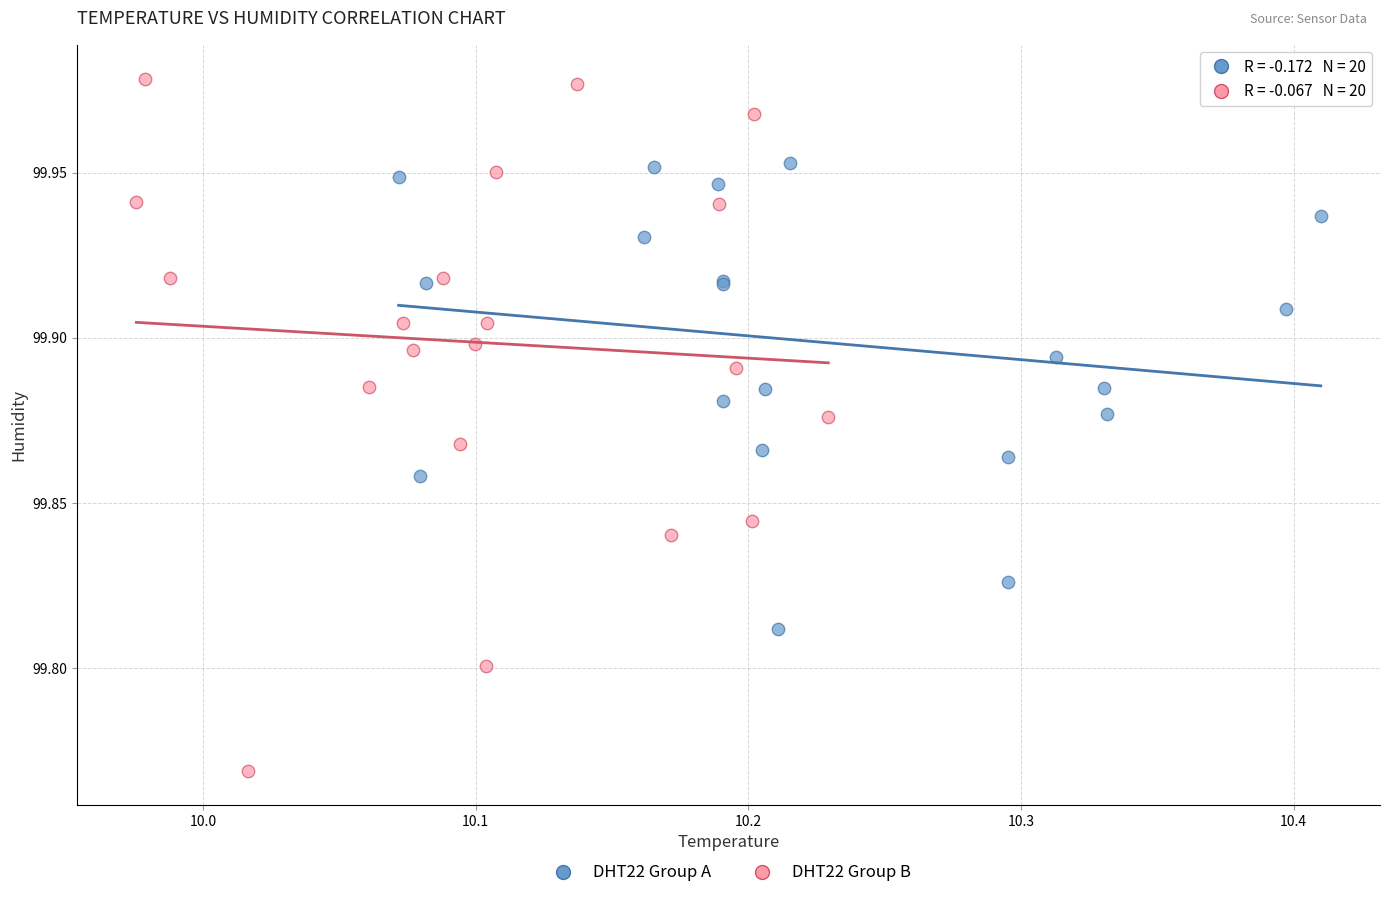

What are all the series names shown in the legend?

DHT22 Group A, DHT22 Group B